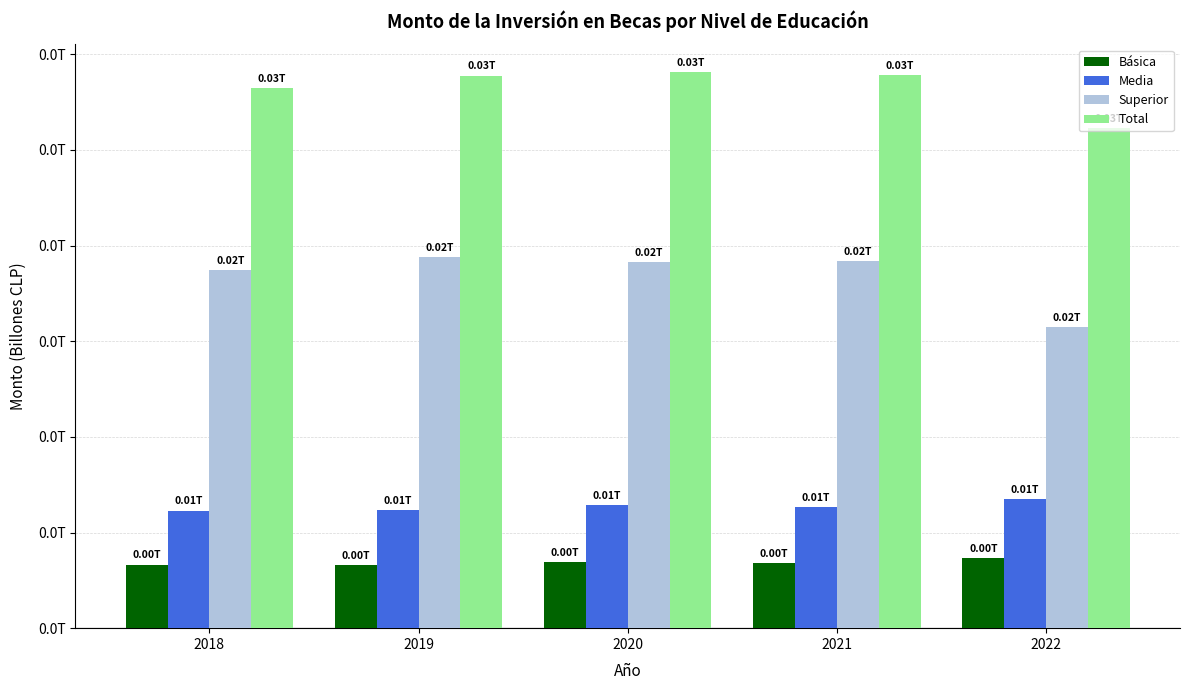

The value of Básica at 2021 is 0.0. True or false?

False